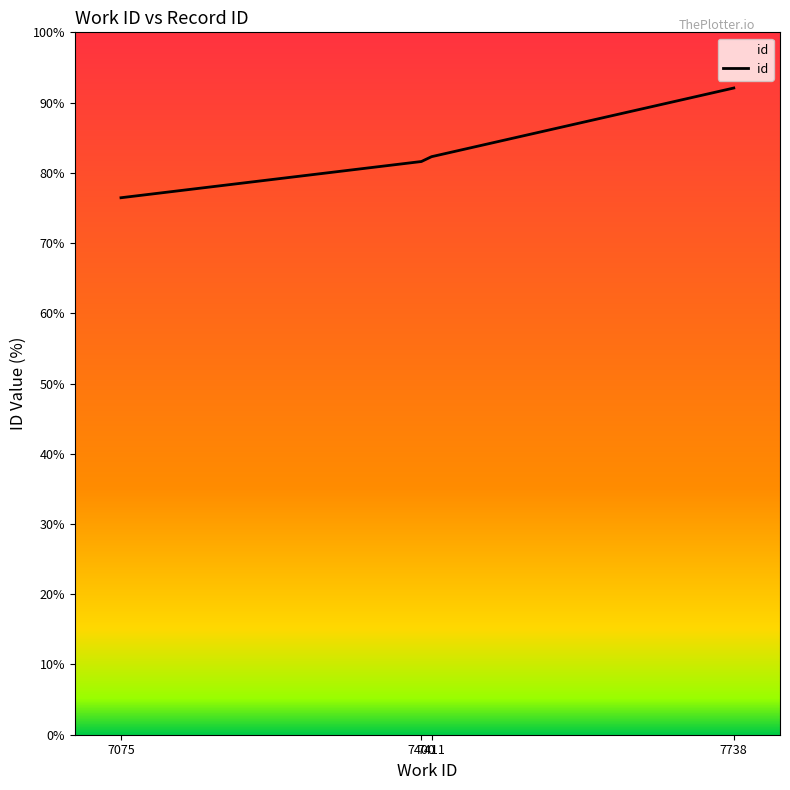

Reading left to right, what are all the values shown in this chart?

7075=76.5	7400=81.6	7411=82.3	7738=92.1